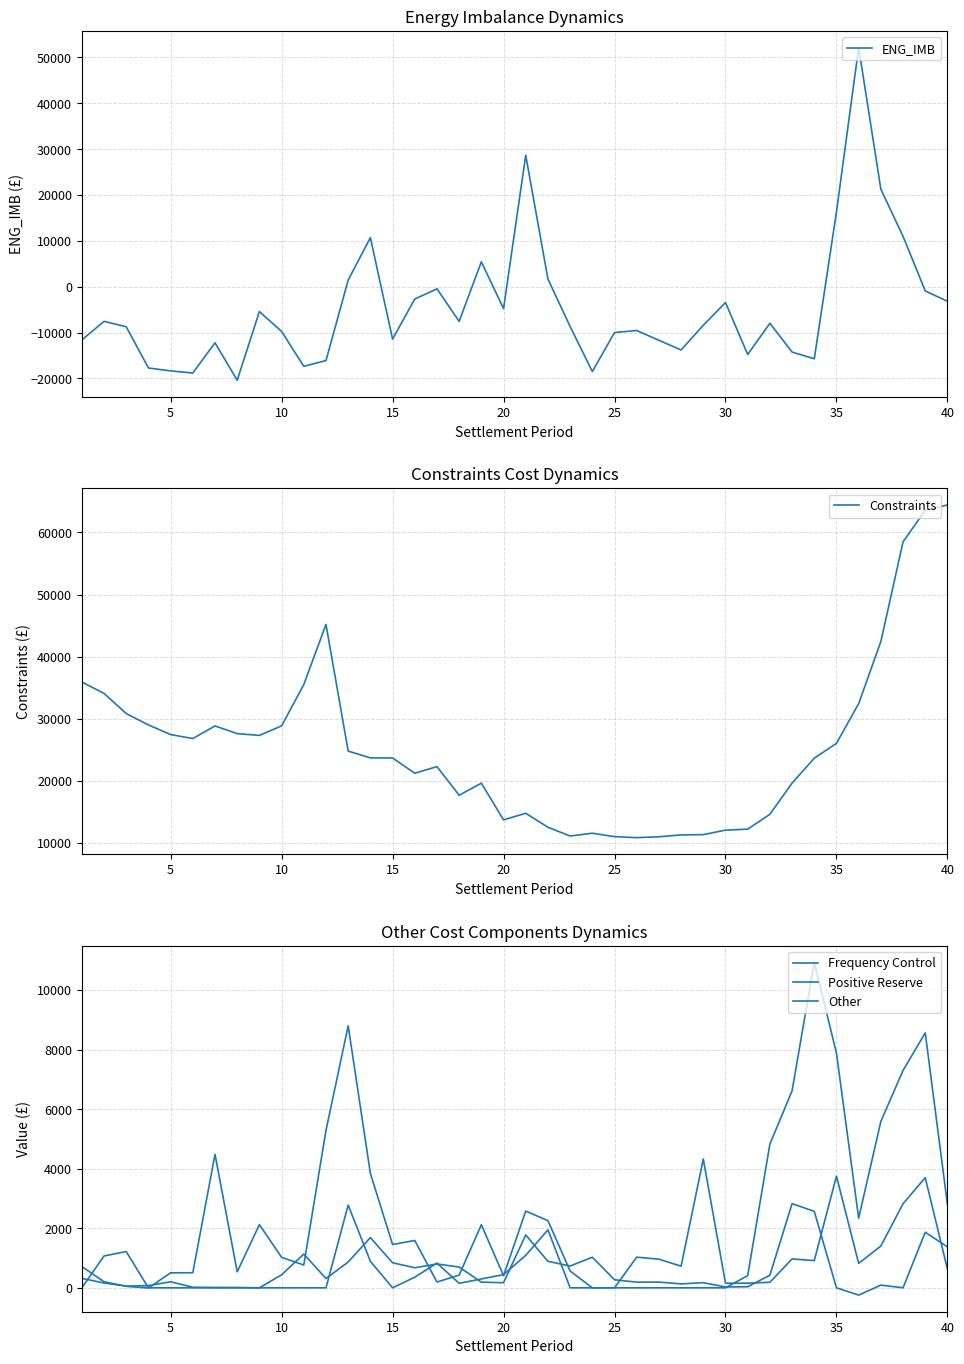

What is the average value of the Constraints series?

25460.9